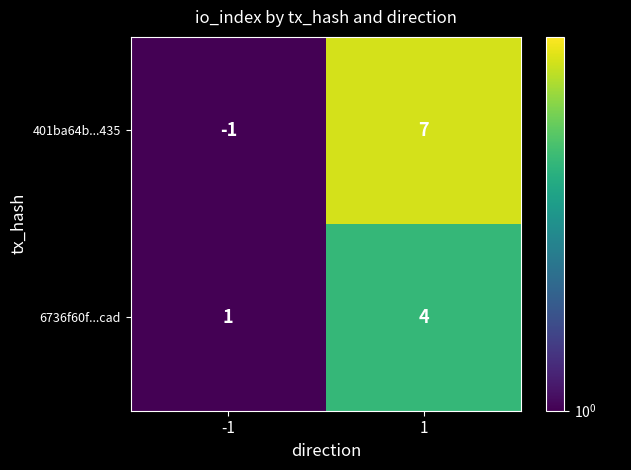

Which category has the lowest value across all series?

-1